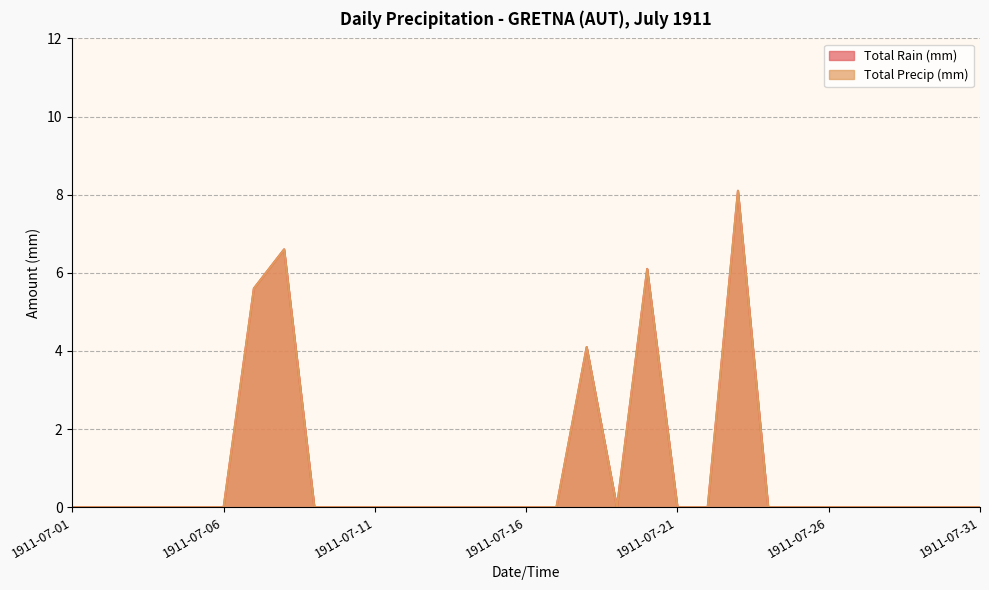

What is the sum of all Total Rain (mm) values?

30.5